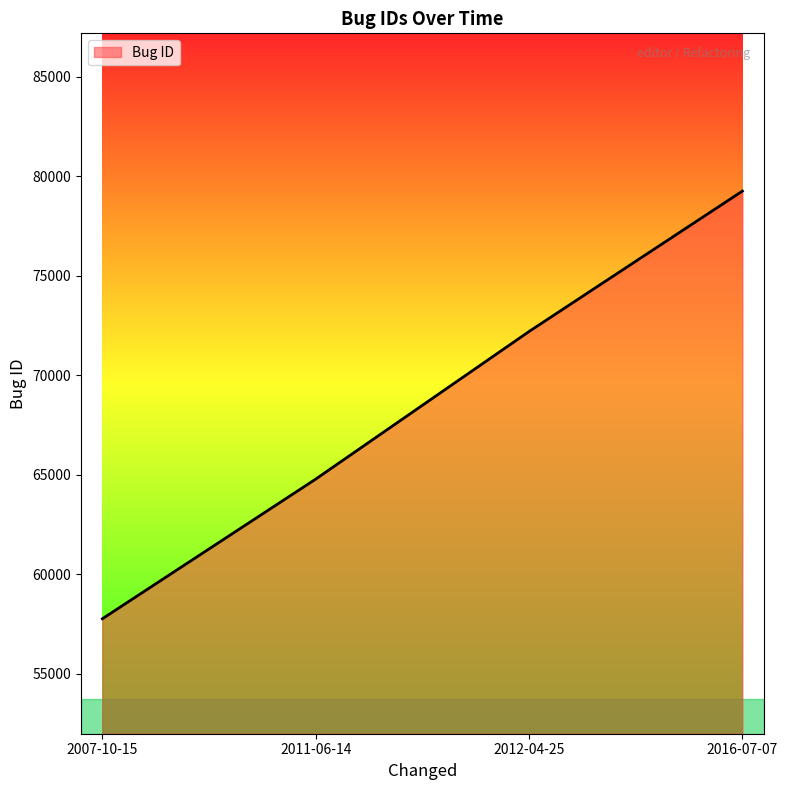

Is it true that the value at 2016-07-07 is 105495?

False